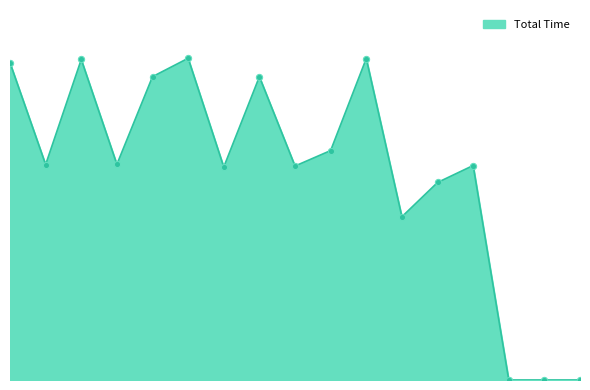

Does the chart have visible grid lines?

No